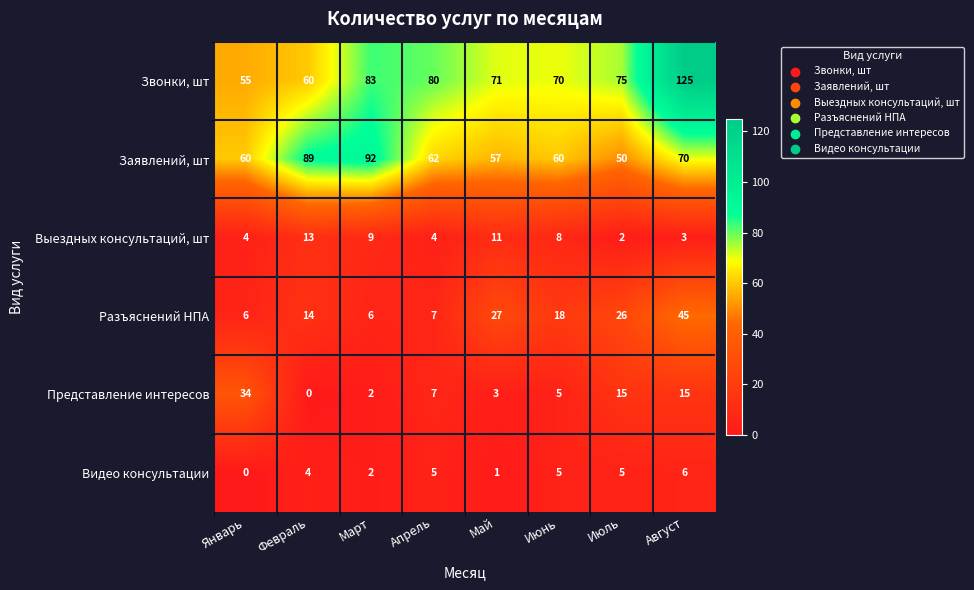

At which label does Разъяснений НПА first exceed 18?

Май